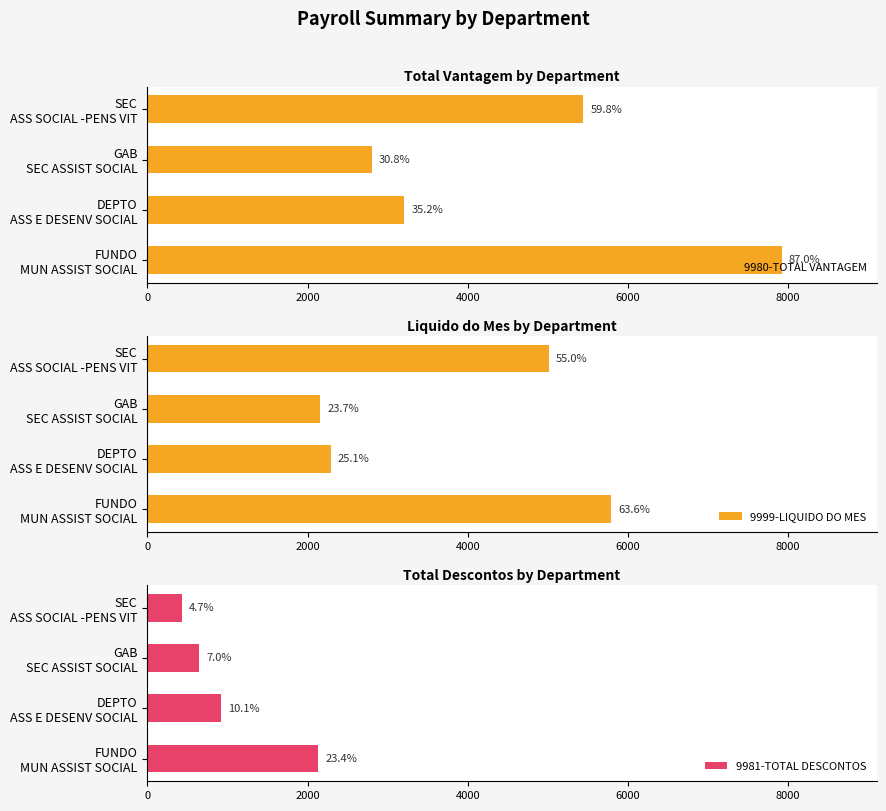

How many groups of bars are there?

4